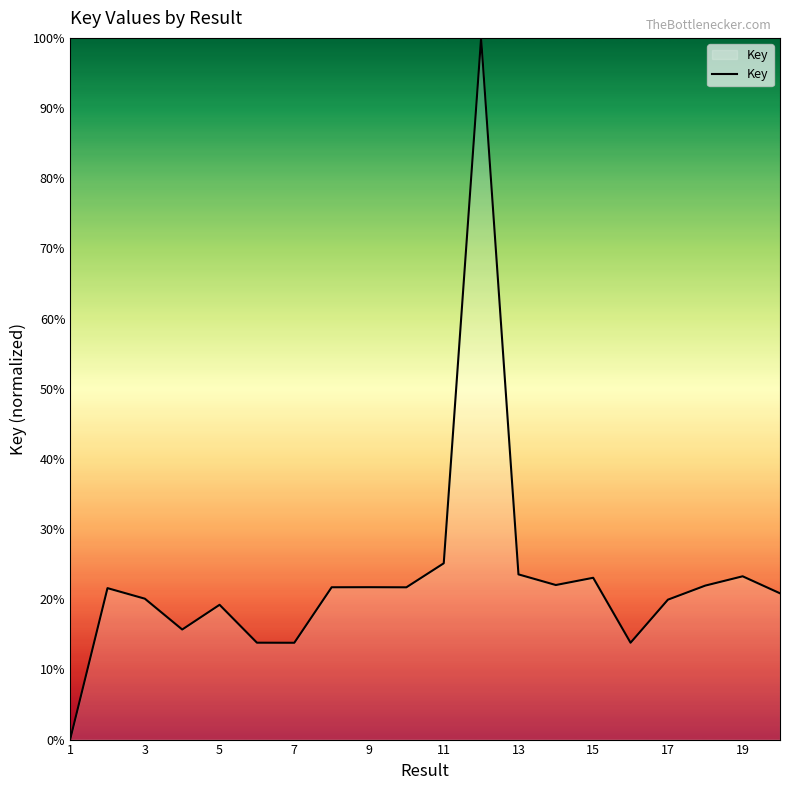

What is the greatest value displayed?

100.0